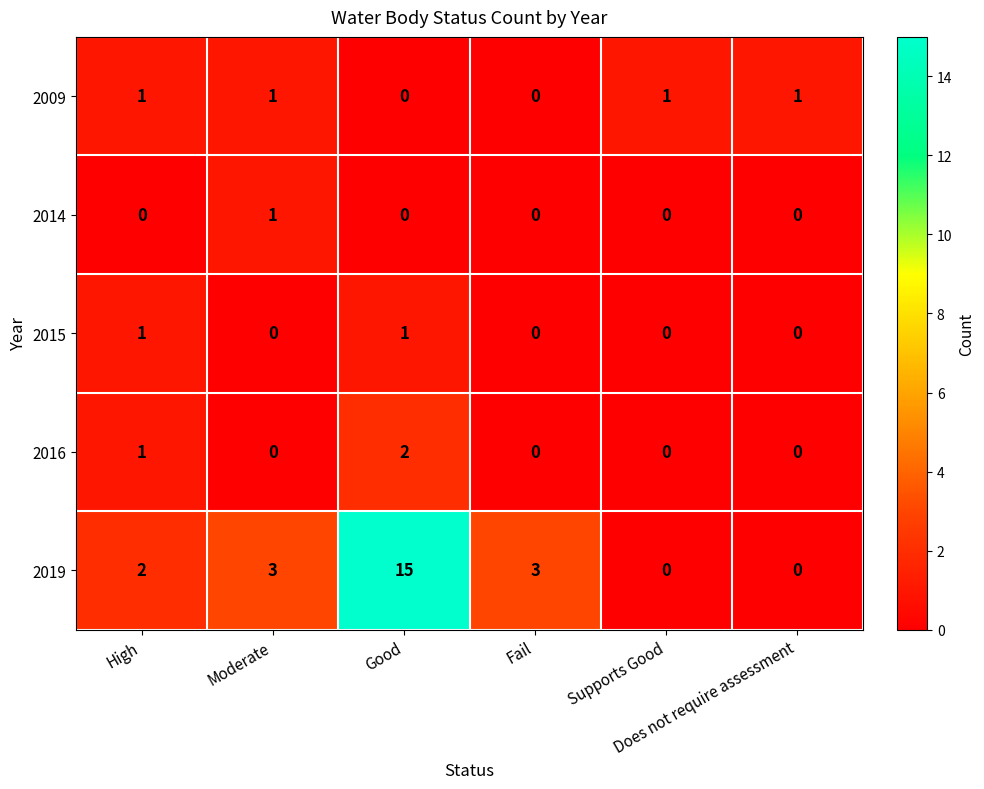

How many series are shown in this chart?

5